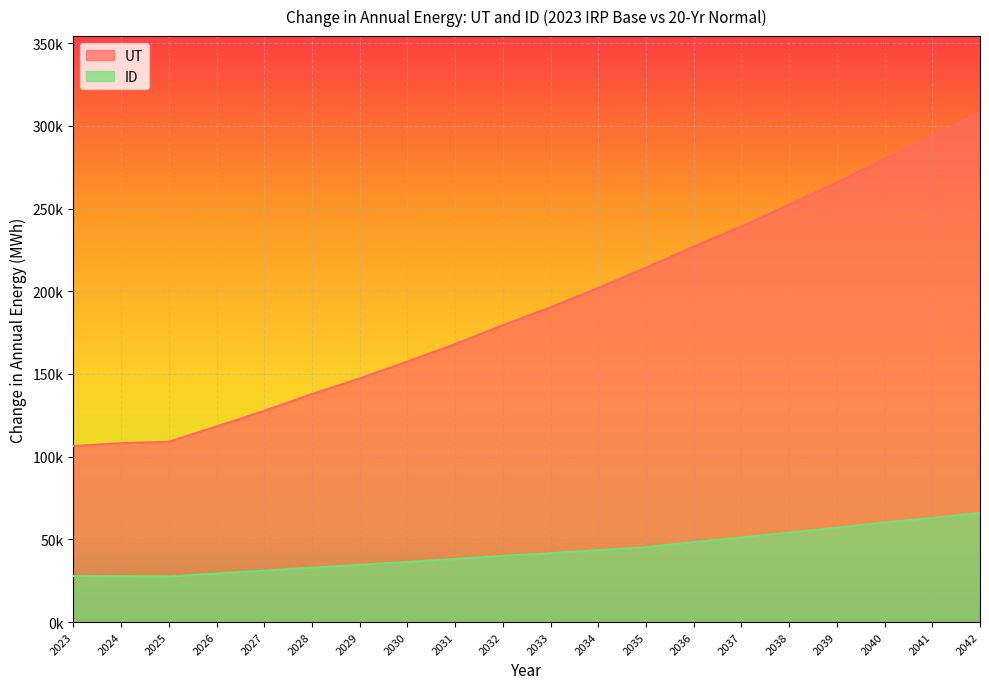

The value of ID at 2028 is 45695.1. True or false?

False